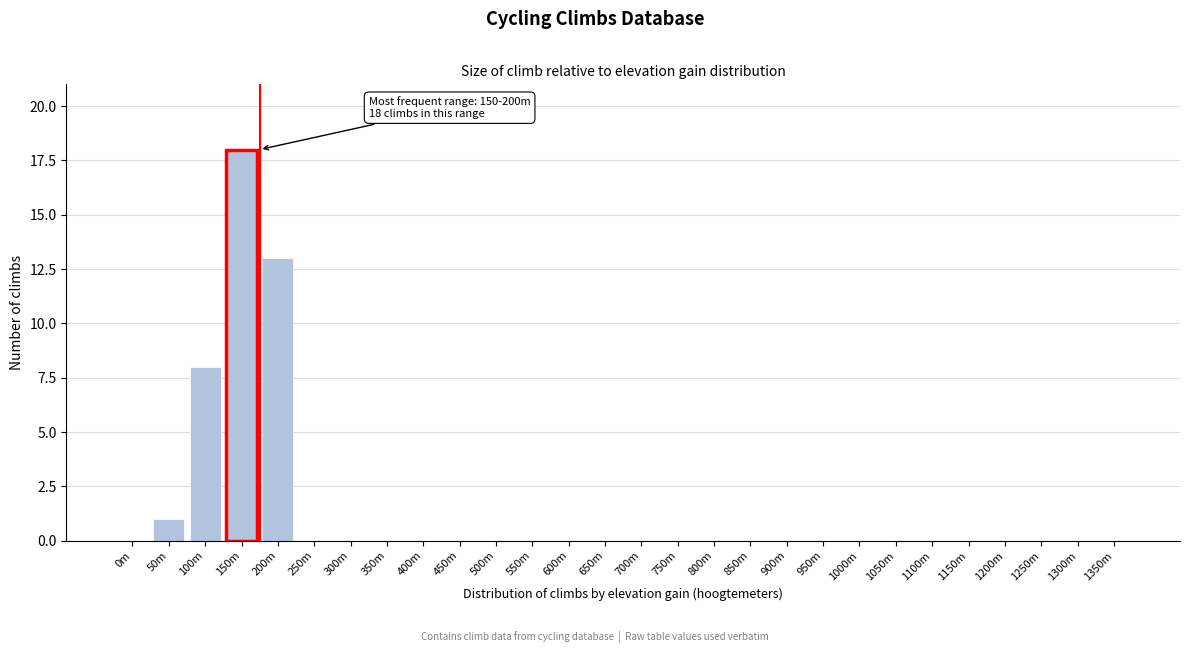

Reading right to left, what are all the values shown in this chart?

1350m=0	1300m=0	1250m=0	1200m=0	1150m=0	1100m=0	1050m=0	1000m=0	950m=0	900m=0	850m=0	800m=0	750m=0	700m=0	650m=0	600m=0	550m=0	500m=0	450m=0	400m=0	350m=0	300m=0	250m=0	200m=13	150m=18	100m=8	50m=1	0m=0